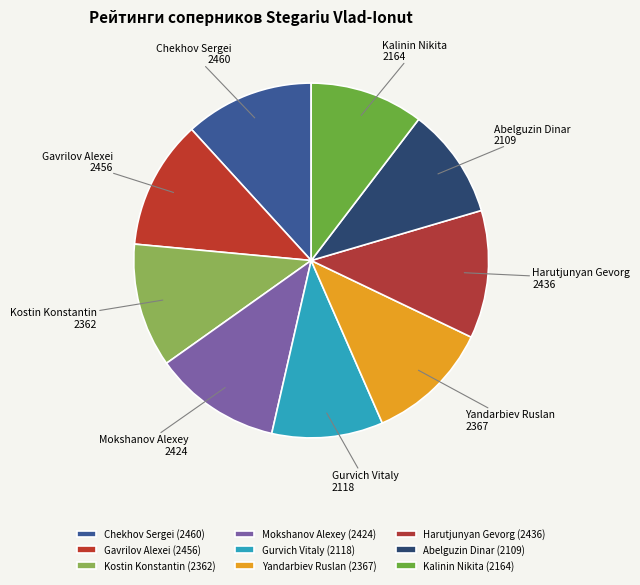

Is it true that Yandarbiev Ruslan is 11% of the pie?

True